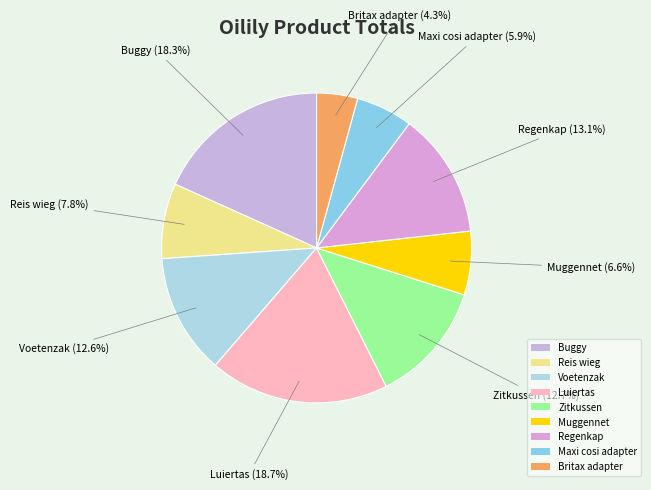

To the nearest percent, what is the difference between the largest and smallest slice percentages?

14%